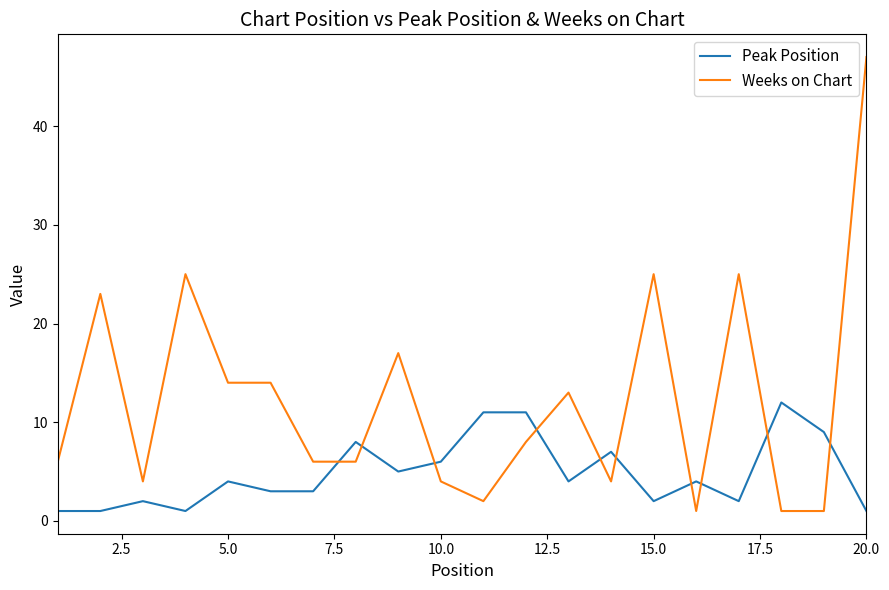

What is the highest value of the Peak Position series?

12